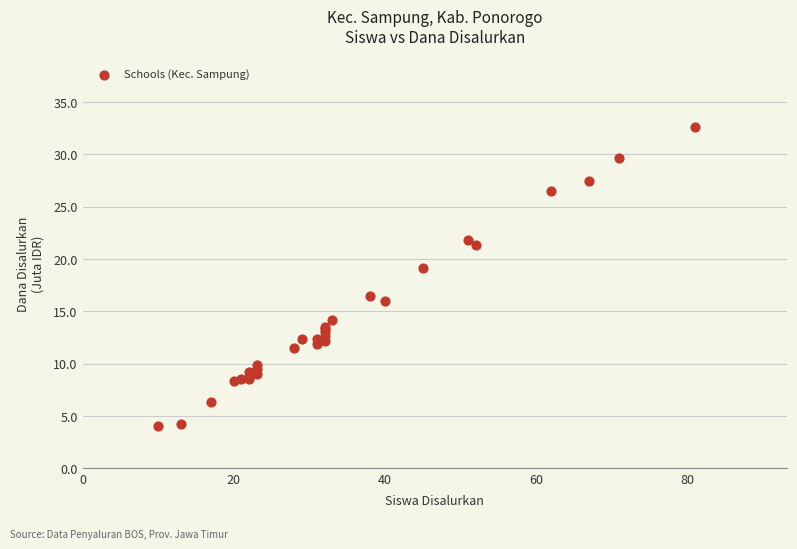

What Y value in the scatter plot is closest to 18?

19.1